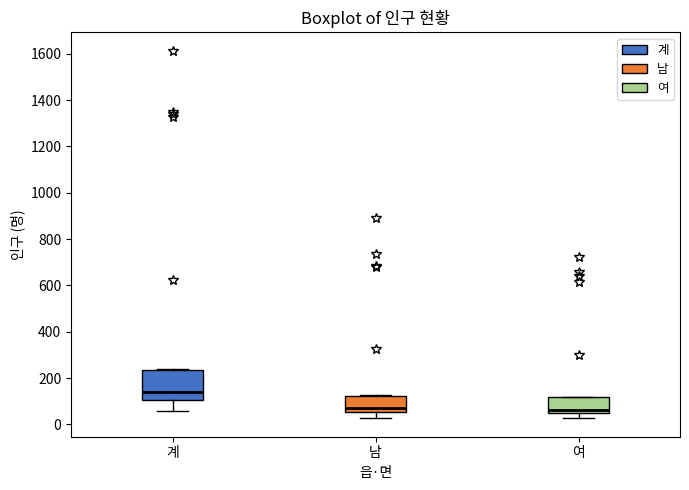

Reading left to right, transcribe this box plot: for each box, give where its median line is, the range the box spans, and where its two whiskers end, as read against the y-axis. The values are not printed on the chart, so give them approximately, as read against the axis.

계: median 140, box 100 to 240, whiskers 60 to 240
남: median 60 (just above the box's lower edge), box 60 to 120, whiskers 20 to 120
여: median 60, box 40 to 120, whiskers 20 to 120